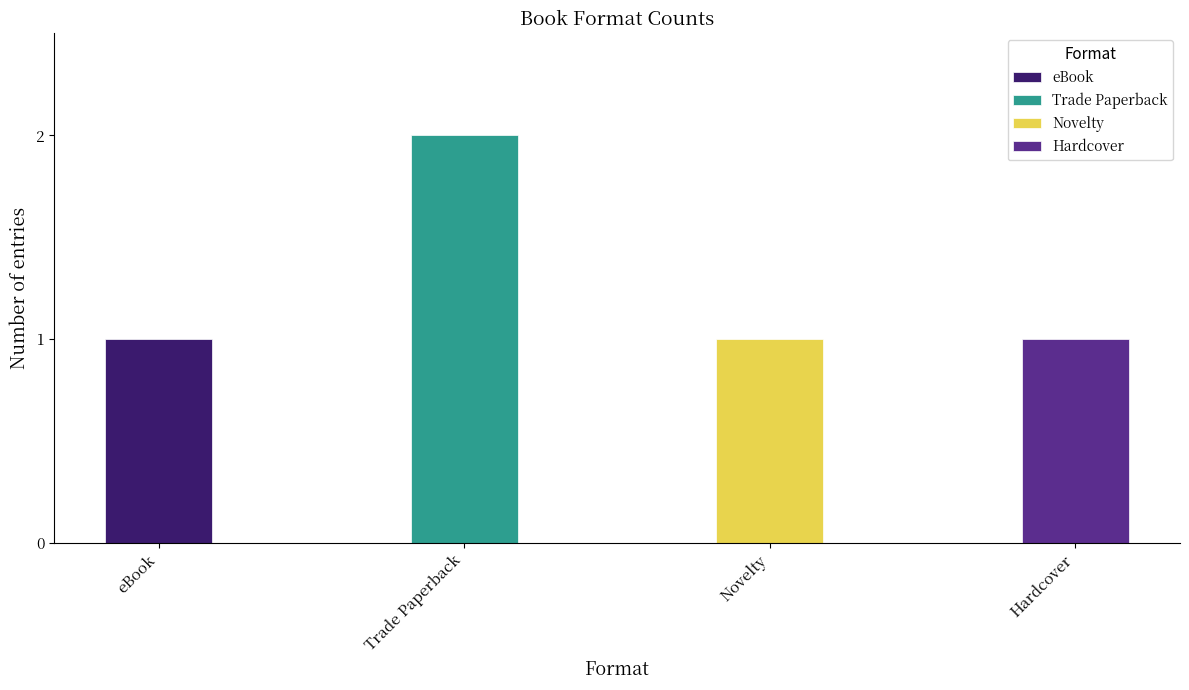

Reading left to right, transcribe all the data shown in this chart.

1	2	1	1